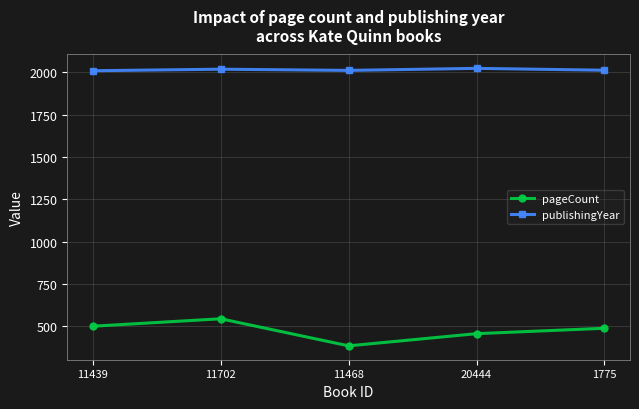

Read the publishingYear value at 11702.

2019